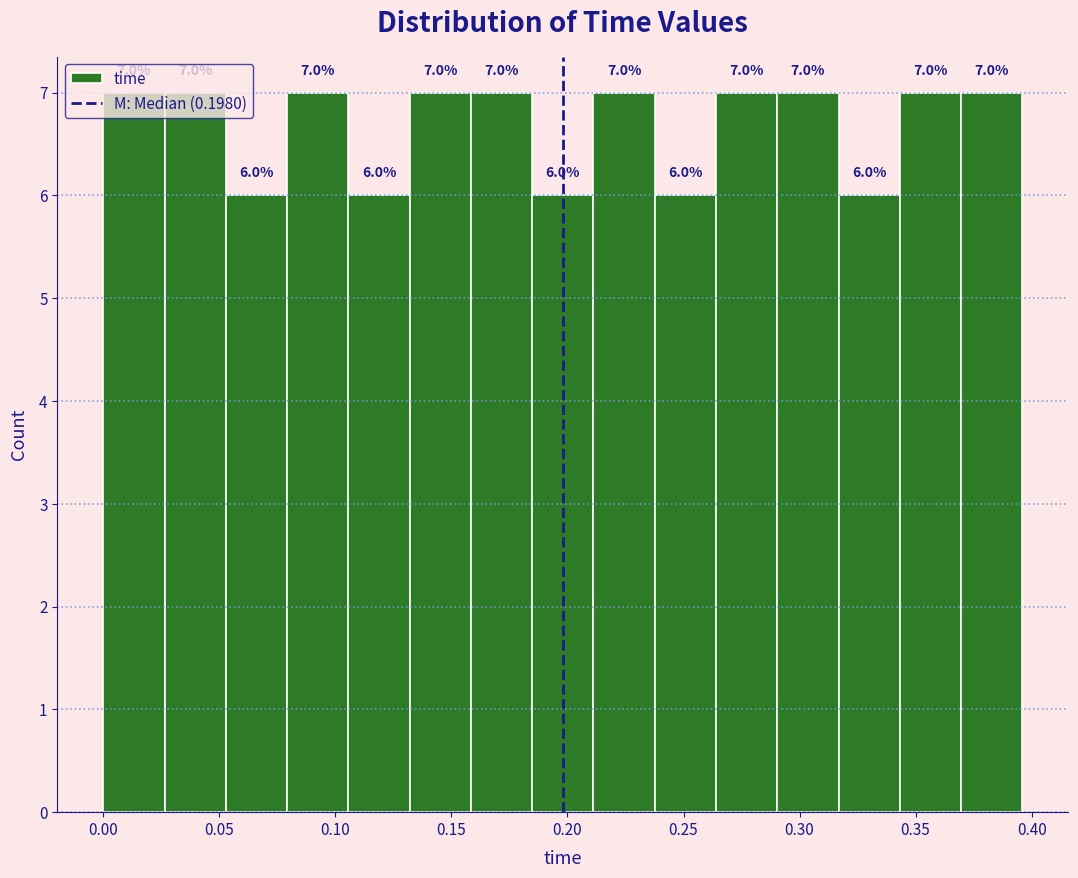

How tall is the bar that spans 0.210 to 0.240 on the x-axis? The bar edges are not printed on the chart, so give them approximately, as read against the axis.

7.0